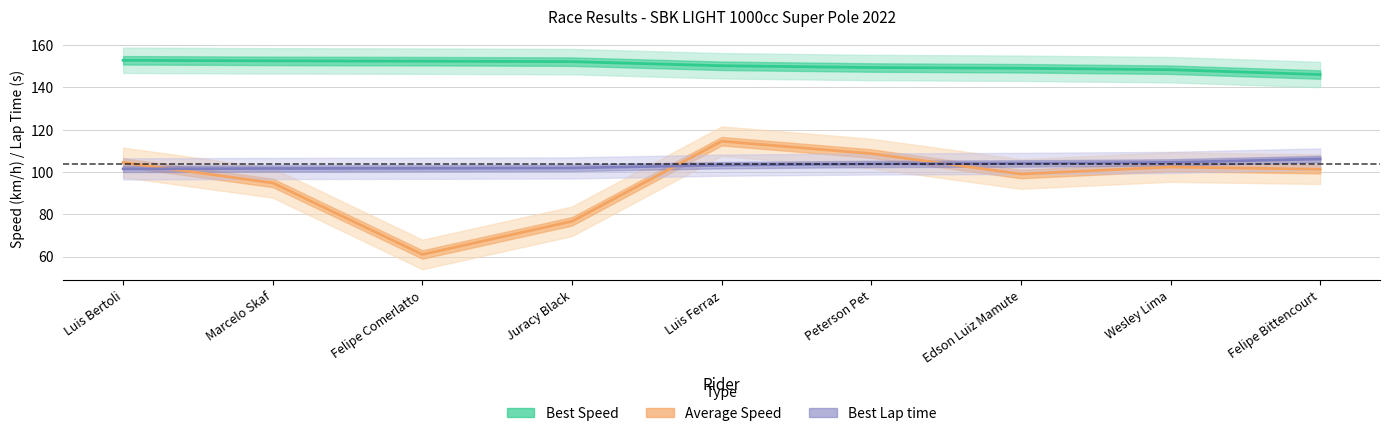

Reading left to right, transcribe all the data shown in this chart.

Best Lap time: Luis Bertoli=101.5	Marcelo Skaf=101.7	Felipe Comerlatto=101.8	Juracy Black=101.9	Luis Ferraz=103.2	Peterson Pet=103.8	Edson Luiz Mamute=104.0	Wesley Lima=104.5	Felipe Bittencourt=106.2
Best Speed: Luis Bertoli=152.9	Marcelo Skaf=152.6	Felipe Comerlatto=152.5	Juracy Black=152.2	Luis Ferraz=150.3	Peterson Pet=149.4	Edson Luiz Mamute=149.1	Wesley Lima=148.4	Felipe Bittencourt=146.1
Average Speed: Luis Bertoli=104.5	Marcelo Skaf=94.8	Felipe Comerlatto=61.0	Juracy Black=76.7	Luis Ferraz=114.6	Peterson Pet=108.7	Edson Luiz Mamute=99.0	Wesley Lima=102.4	Felipe Bittencourt=101.3